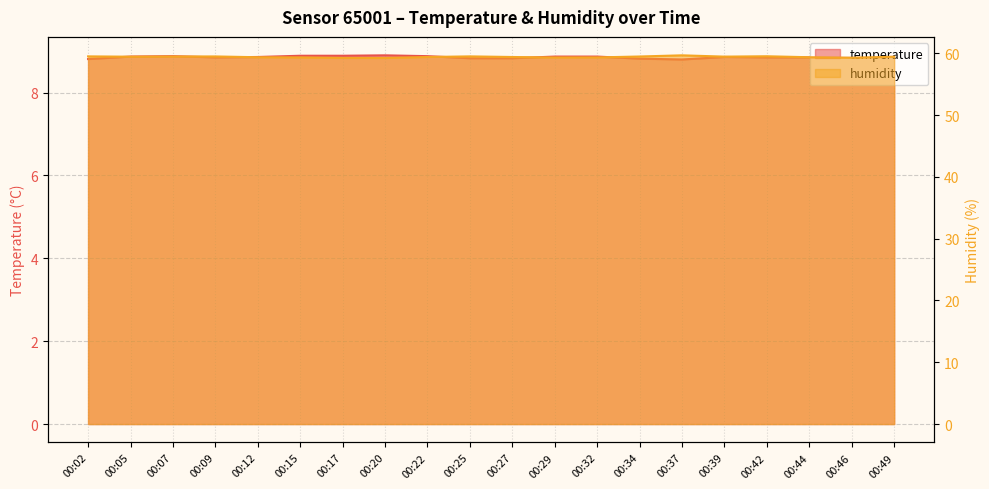

What is the difference between the highest and lowest values at 00:15?

50.5